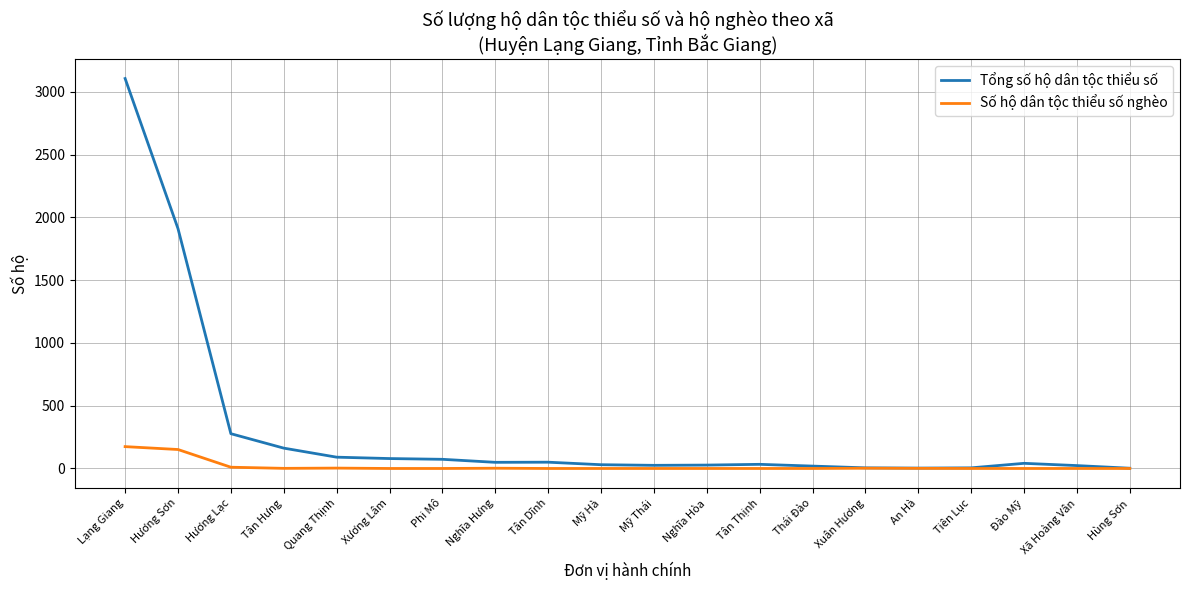

What is the difference between the highest and lowest values at Lạng Giang?

2931